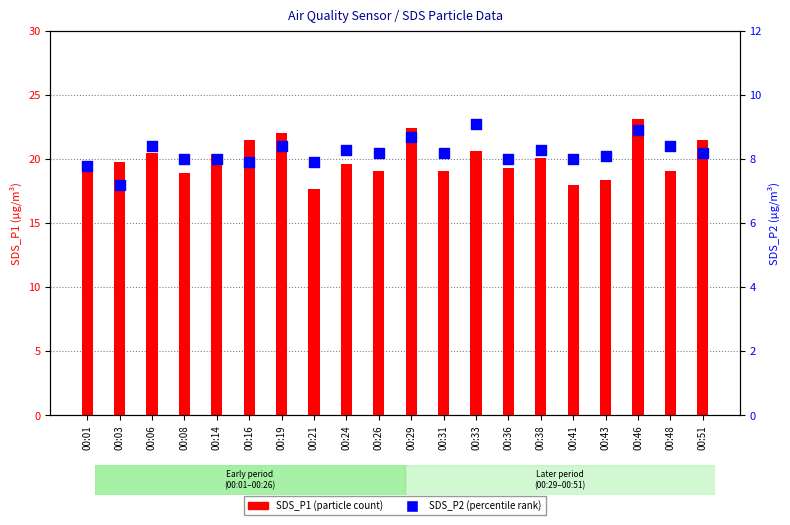

At how many categories does at least one series exceed 18?

18